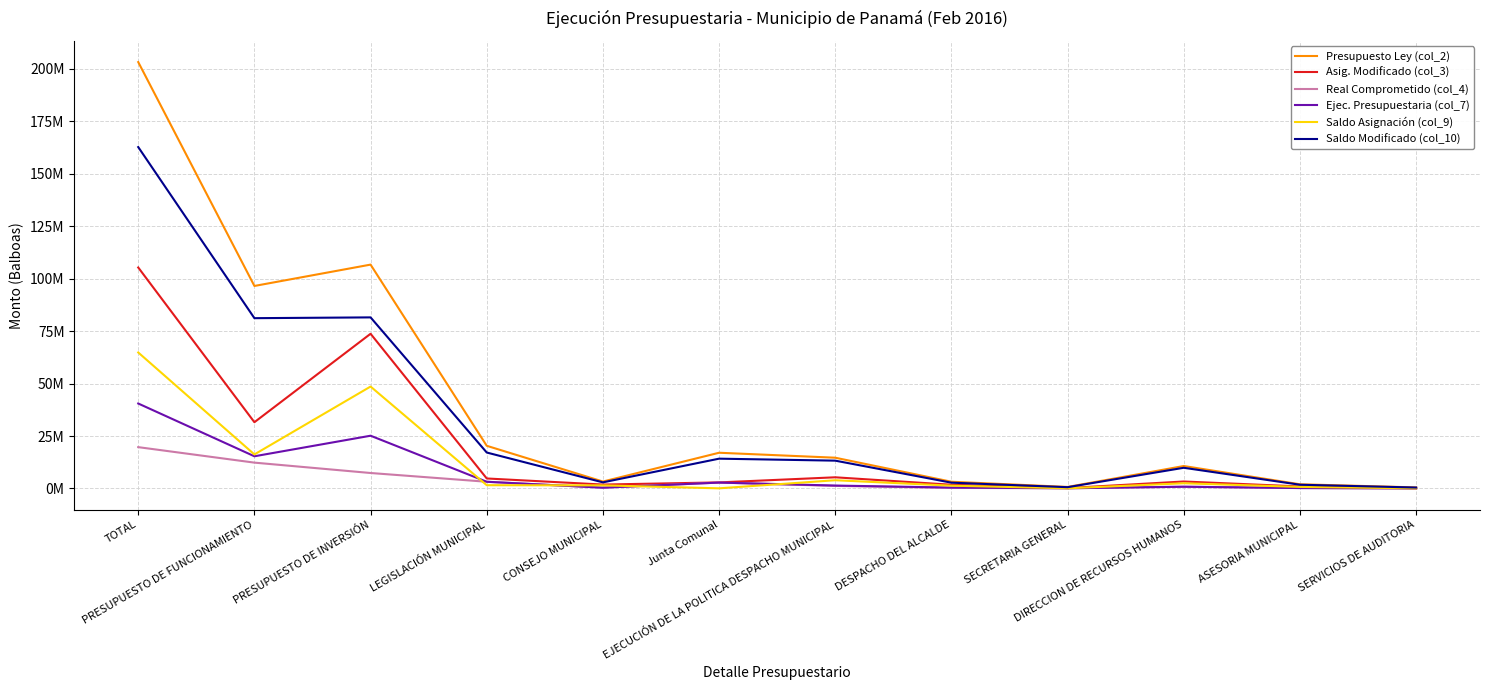

Rank the categories by Ejec. Presupuestaria (col_7) value from lowest to highest.

SERVICIOS DE AUDITORIA, SECRETARIA GENERAL, ASESORIA MUNICIPAL, CONSEJO MUNICIPAL, DESPACHO DEL ALCALDE, DIRECCION DE RECURSOS HUMANOS, EJECUCIÓN DE LA POLITICA DESPACHO MUNICIPAL, Junta Comunal, LEGISLACIÓN MUNICIPAL, PRESUPUESTO DE FUNCIONAMIENTO, PRESUPUESTO DE INVERSIÓN, TOTAL